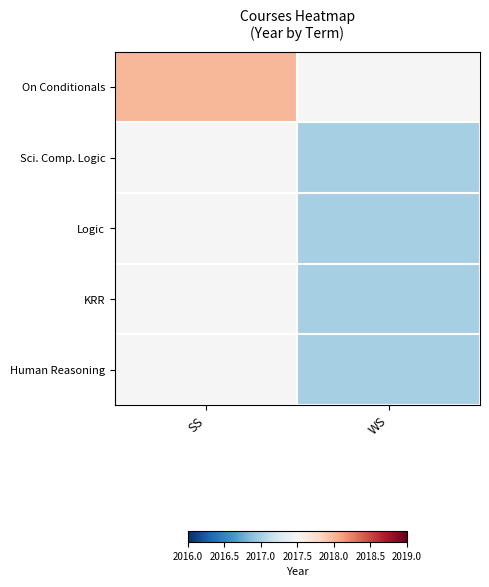

How many values in Logic are above zero?

1